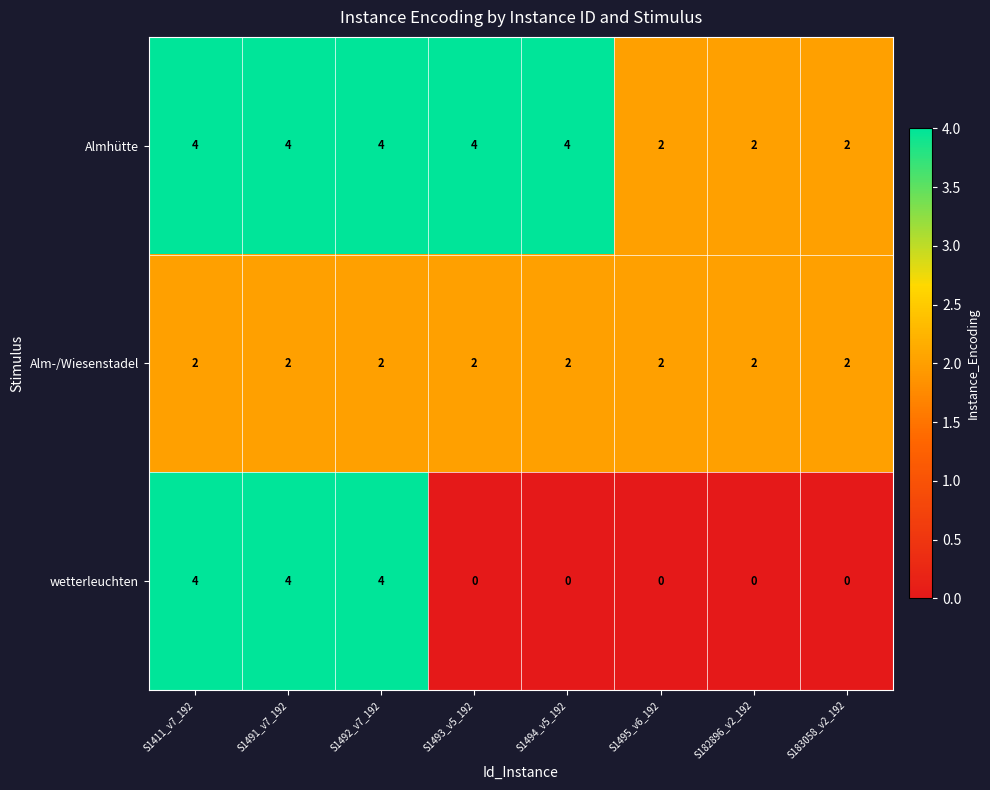

At how many categories does at least one series exceed 1?

8